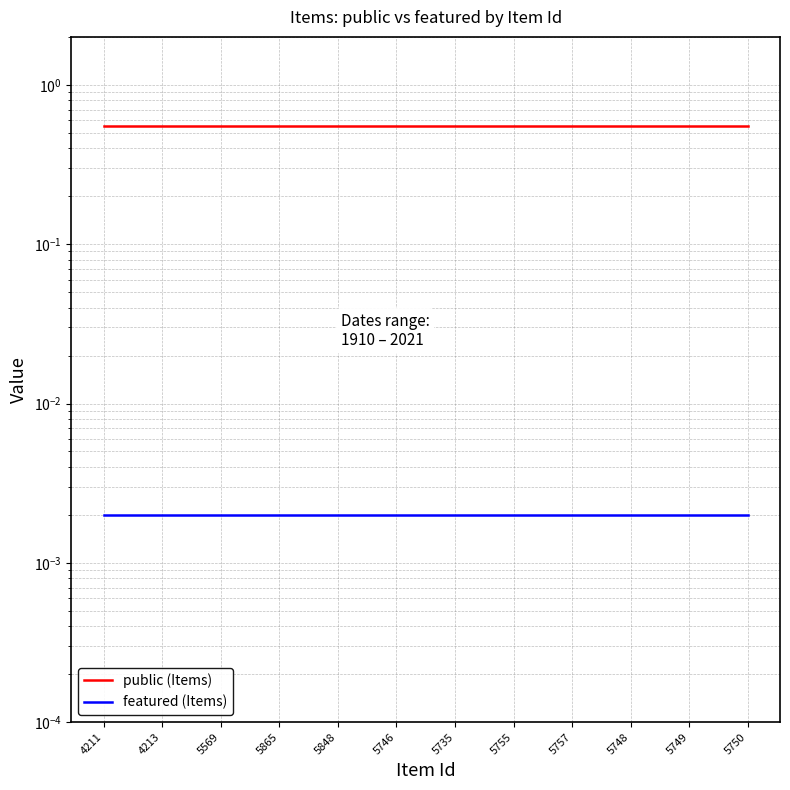

True or false: featured (Items) and public (Items) intersect in this chart.

False